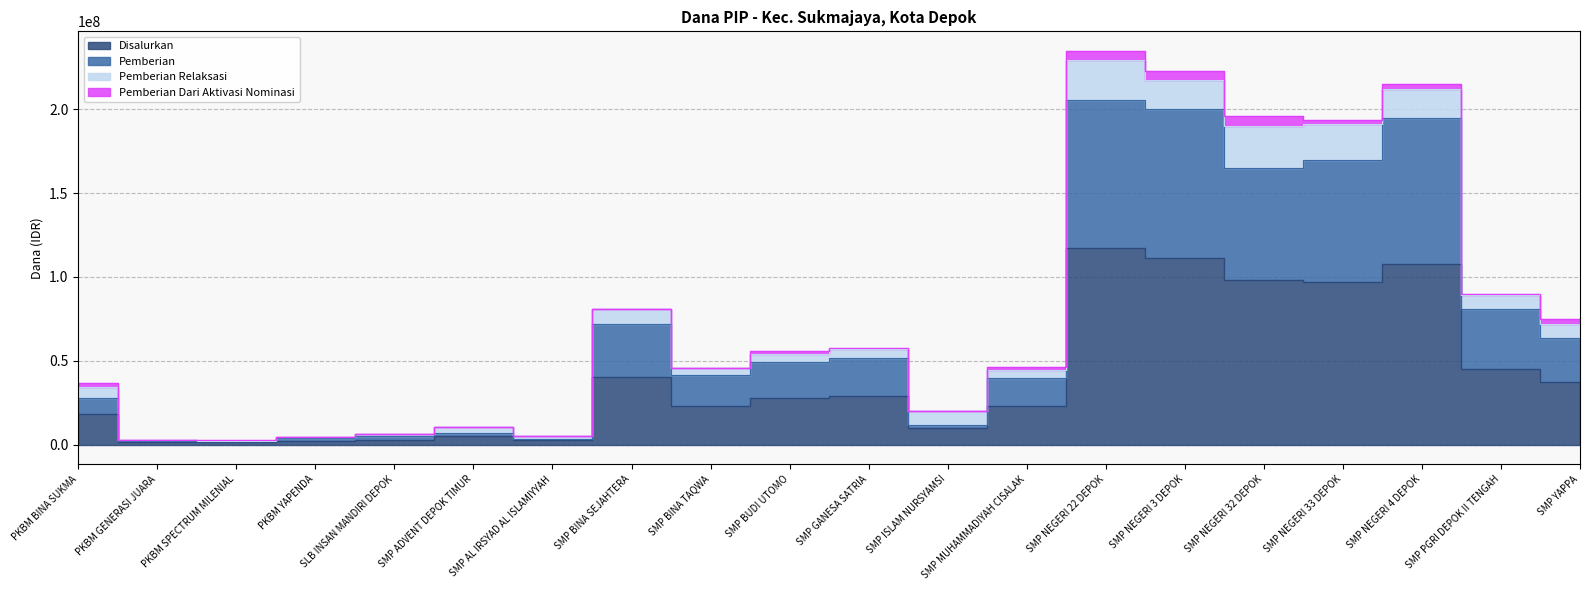

Is it true that Pemberian equals 3324138 at SLB INSAN MANDIRI DEPOK?

False